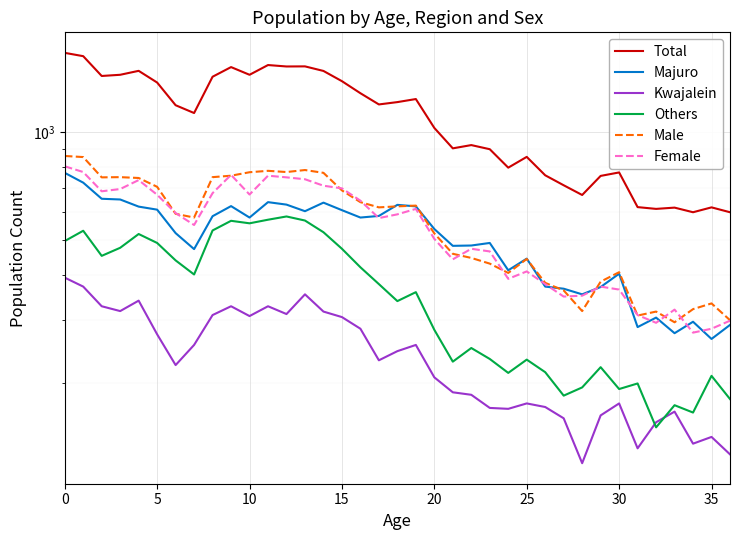

Between 26 and 28, which series saw the biggest shift?

Total